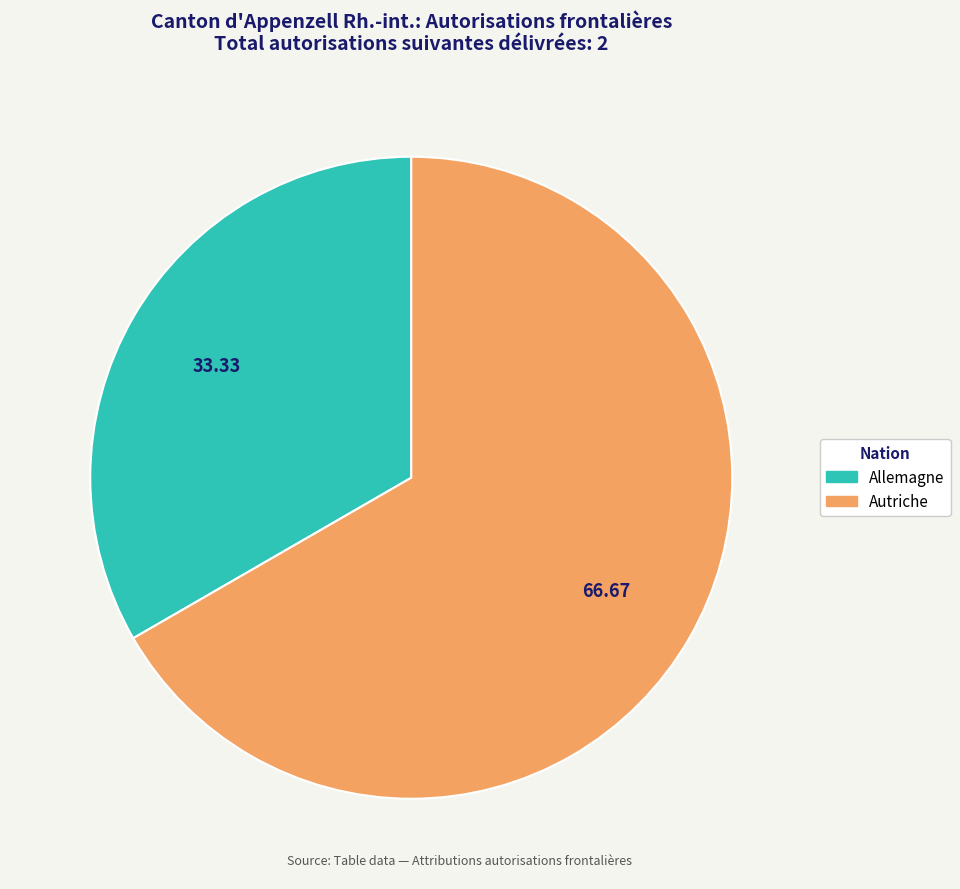

Which category has the smallest portion of the pie?

Allemagne